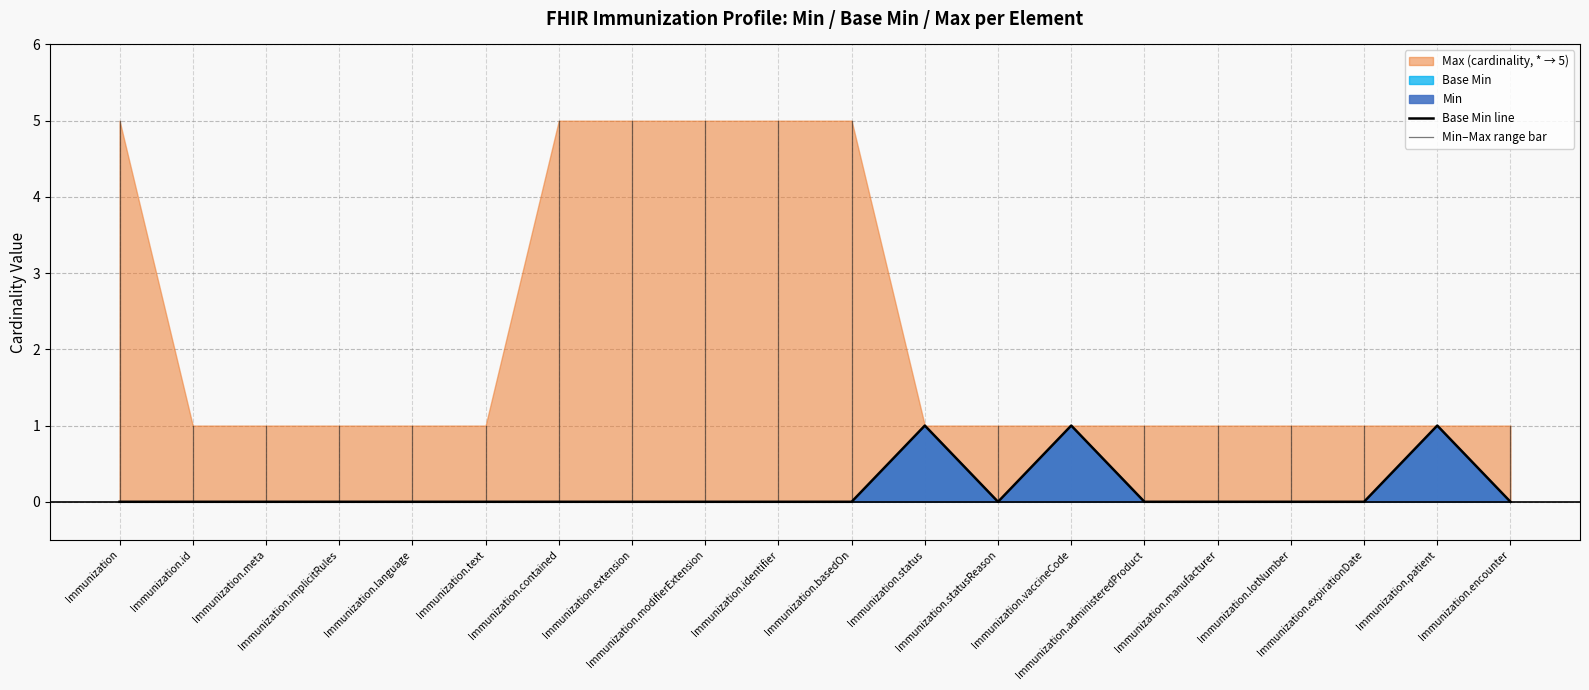

Reading right to left, list all the values displayed in this chart.

Immunization.encounter=0	Immunization.patient=1	Immunization.expirationDate=0	Immunization.lotNumber=0	Immunization.manufacturer=0	Immunization.administeredProduct=0	Immunization.vaccineCode=1	Immunization.statusReason=0	Immunization.status=1	Immunization.basedOn=0	Immunization.identifier=0	Immunization.modifierExtension=0	Immunization.extension=0	Immunization.contained=0	Immunization.text=0	Immunization.language=0	Immunization.implicitRules=0	Immunization.meta=0	Immunization.id=0	Immunization=0